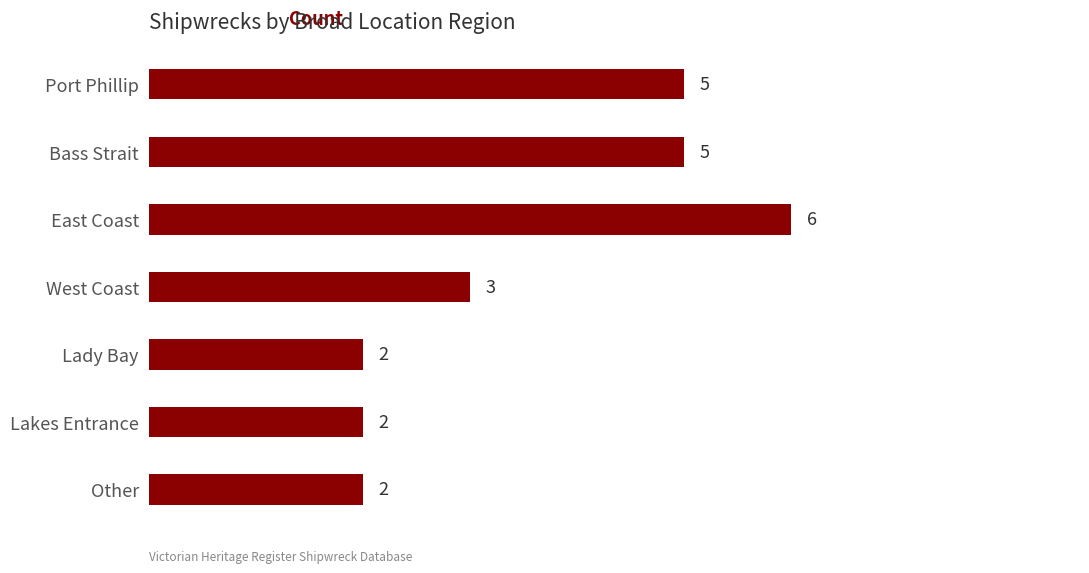

Does the chart contain any negative values?

No